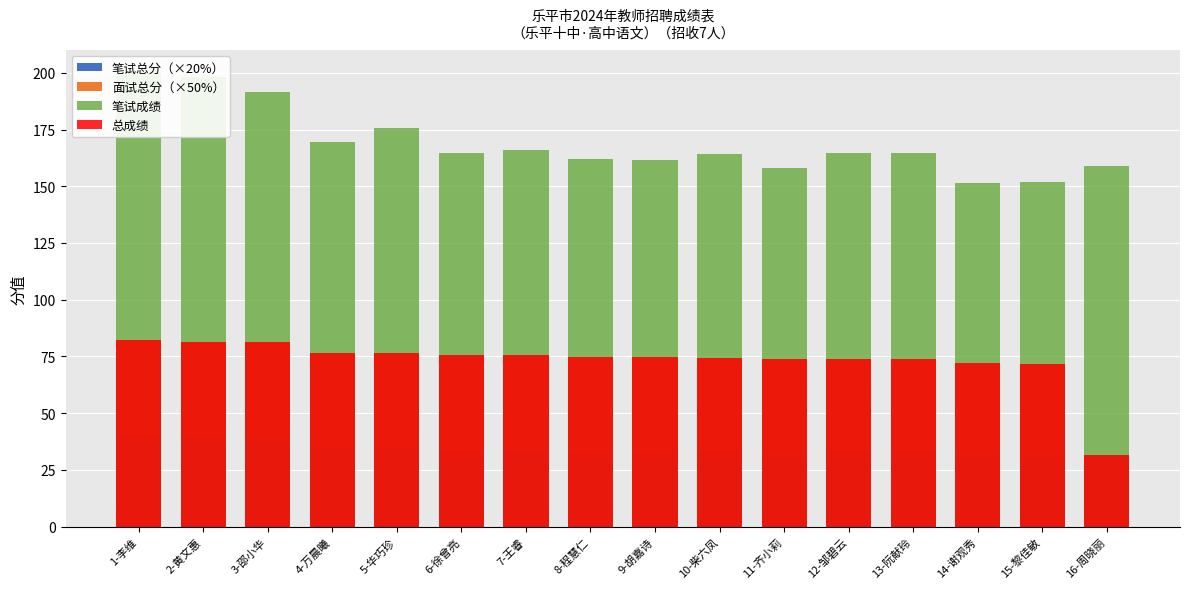

Which category has the lowest value in the 总成绩 series?

16-周晓丽